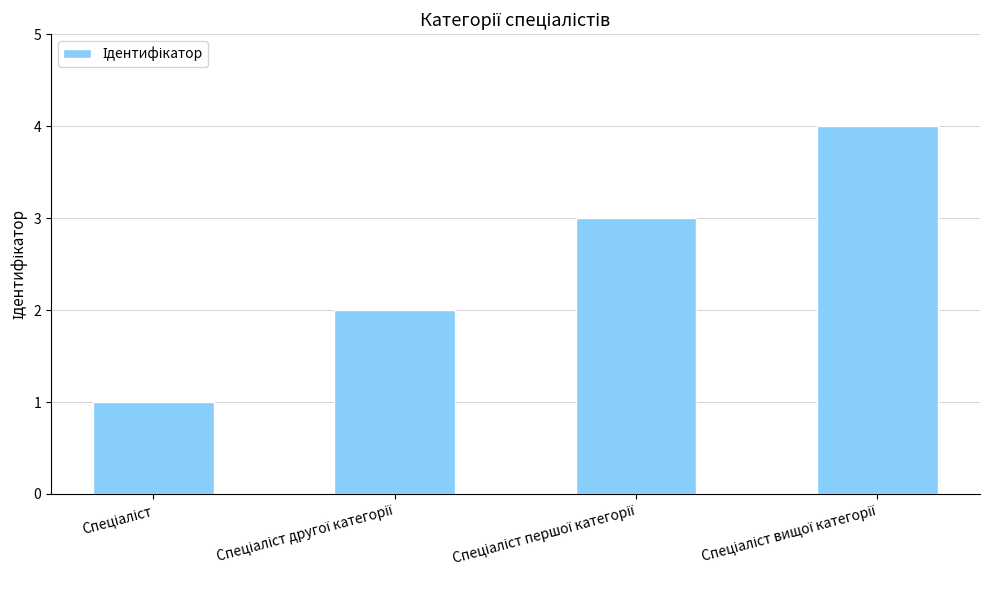

Are the bars grouped side by side (vs. stacked)?

No